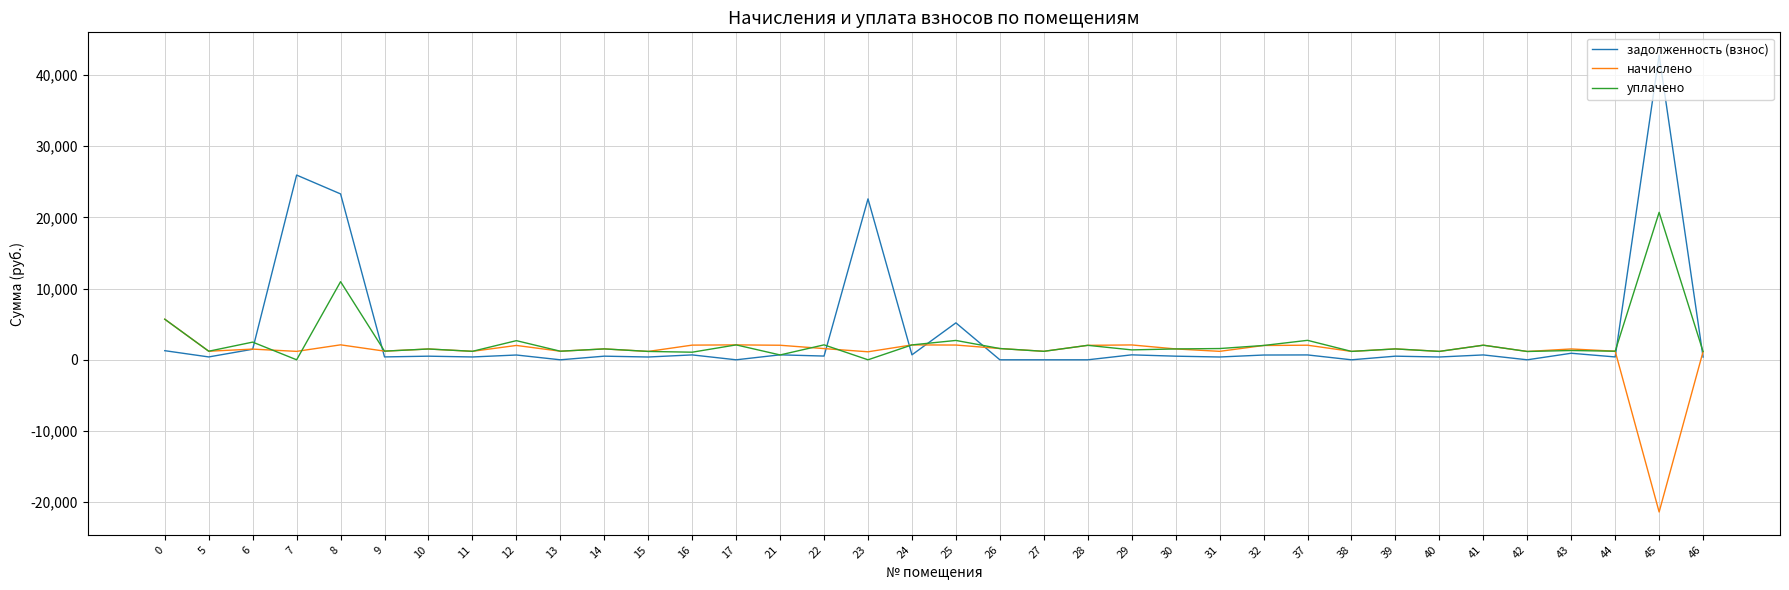

What is the minimum value shown in the chart?

-21368.7